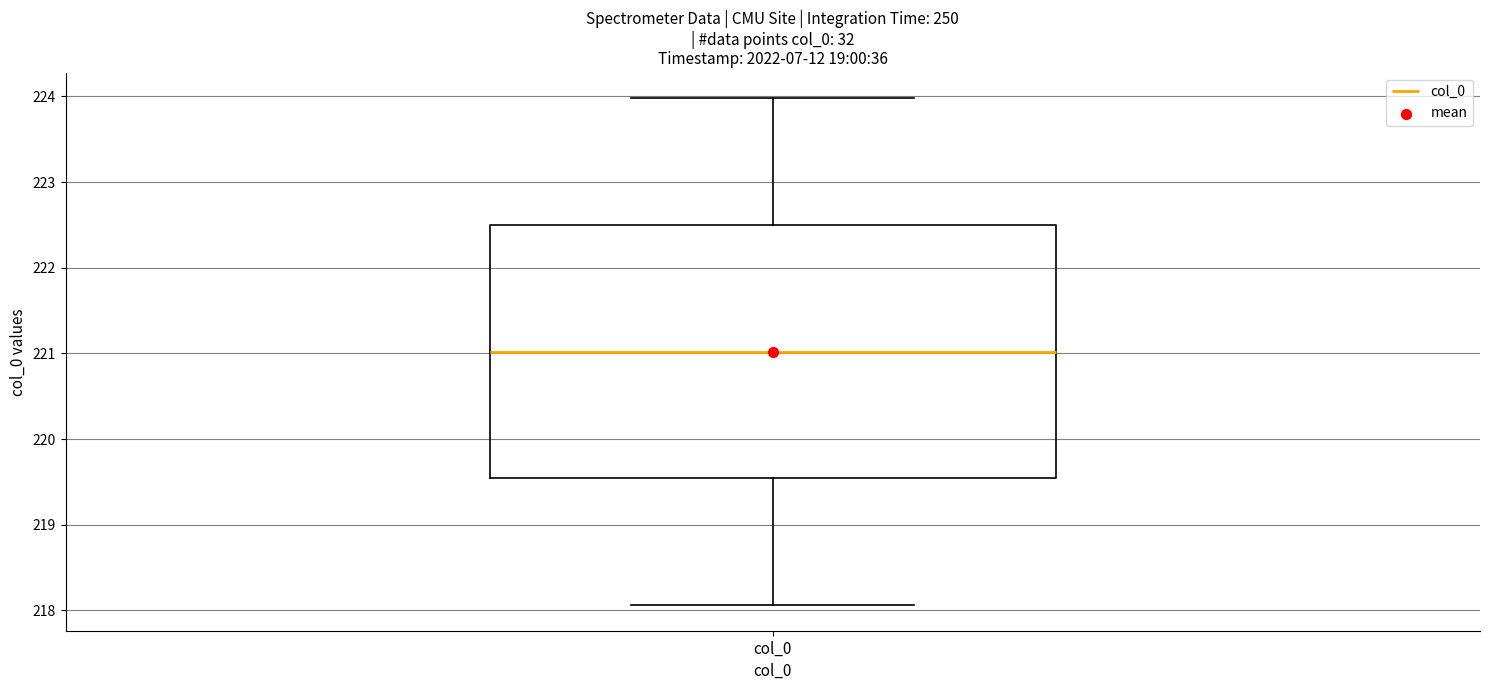

Where does the lower whisker of the box for col_0 end on the y-axis? The values are not printed on the chart, so give them approximately, as read against the axis.

218.1